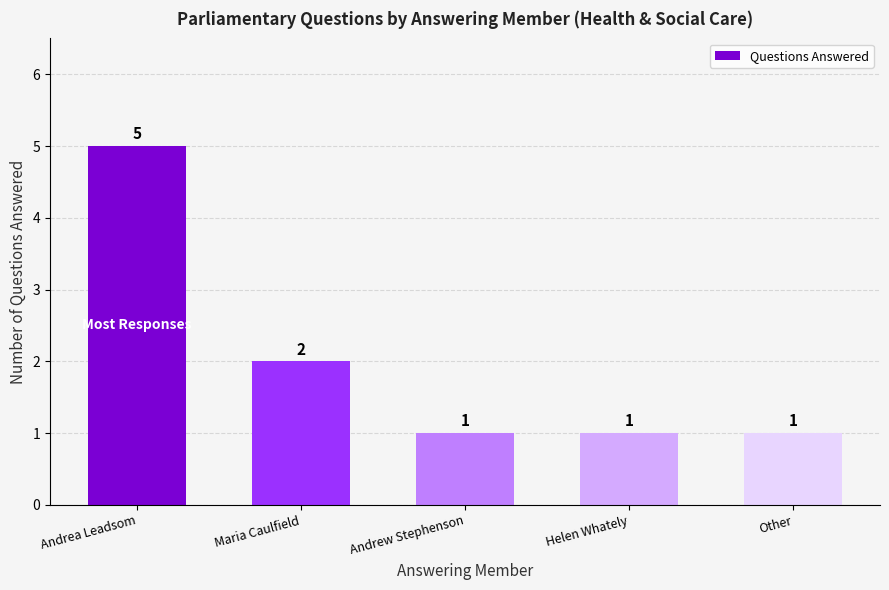

Between Andrea Leadsom and Helen Whately, which is larger?

Andrea Leadsom